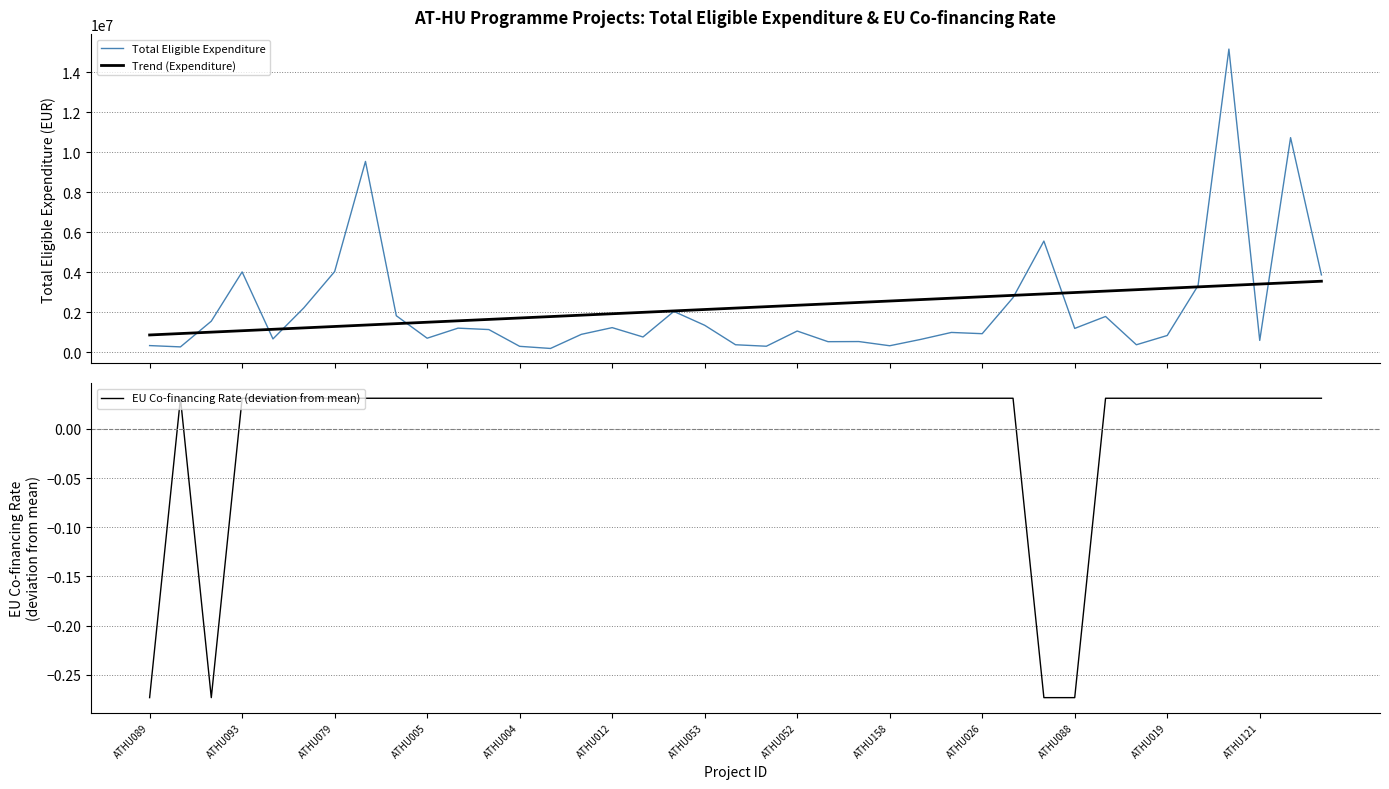

Reading left to right, extract all data points from this chart.

Total Eligible Expenditure: 343410.0	278000.0	1562970.0	4024827.0	676823.8	2227905.4	4040826.6	9546249.1	1834846.6	711650.2	1214387.7	1144175.3	305881.3	199761.2	904588.8	1240507.3	773502.1	2050745.1	1358191.4	385040.4	310825.1	1070789.4	538393.5	544618.8	335200.0	650178.3	999997.8	937819.2	2739515.7	5565733.0	1201582.0	1798772.6	384460.0	848021.6	3342775.4	15160760.4	602400.0	10735567.4	3875171.6
Trend (Expenditure): 873938.6	944631.2	1015323.9	1086016.6	1156709.2	1227401.9	1298094.6	1368787.2	1439479.9	1510172.6	1580865.2	1651557.9	1722250.6	1792943.3	1863635.9	1934328.6	2005021.3	2075713.9	2146406.6	2217099.3	2287791.9	2358484.6	2429177.3	2499869.9	2570562.6	2641255.3	2711947.9	2782640.6	2853333.3	2924026.0	2994718.6	3065411.3	3136104.0	3206796.6	3277489.3	3348182.0	3418874.6	3489567.3	3560260.0
EU Co-financing Rate (deviation from mean): -0.3	0.0	-0.3	0.0	0.0	0.0	0.0	0.0	0.0	0.0	0.0	0.0	0.0	0.0	0.0	0.0	0.0	0.0	0.0	0.0	0.0	0.0	0.0	0.0	0.0	0.0	0.0	0.0	0.0	-0.3	-0.3	0.0	0.0	0.0	0.0	0.0	0.0	0.0	0.0